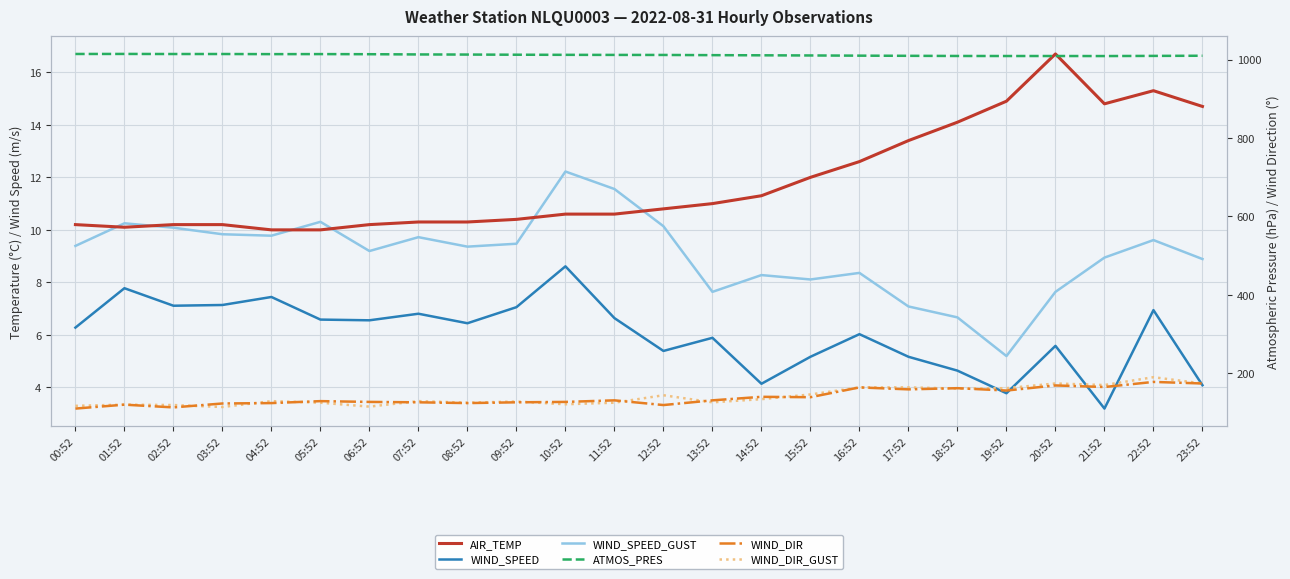

Which label corresponds to the largest value in the chart?

01:52